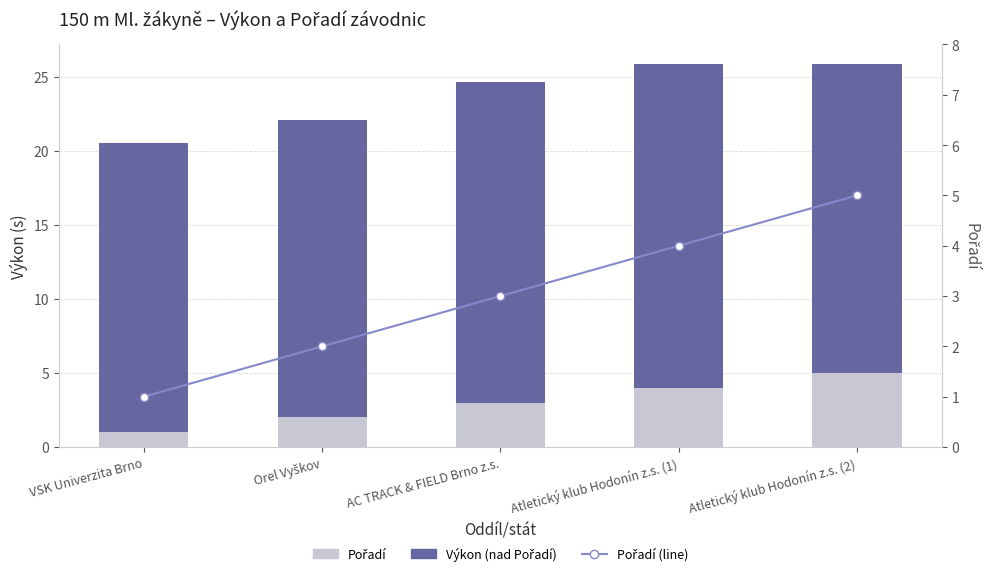

Reading left to right, what are all the values shown in this chart?

Pořadí: 1.0	2.0	3.0	4.0	5.0
Výkon (nad Pořadí): 19.5	20.1	21.6	21.9	20.9
Pořadí (line): 1.0	2.0	3.0	4.0	5.0